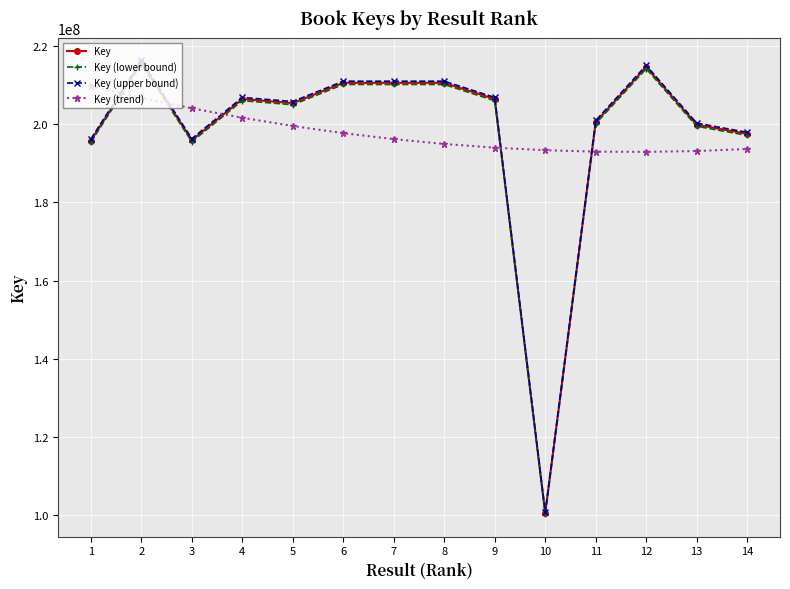

What is the maximum value for Key?

215971919.0